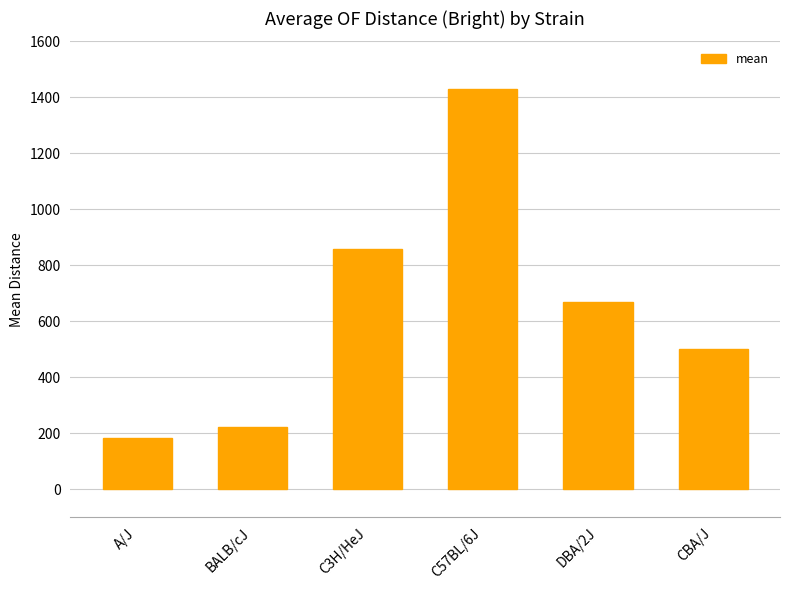

Which label corresponds to the smallest value in the chart?

A/J